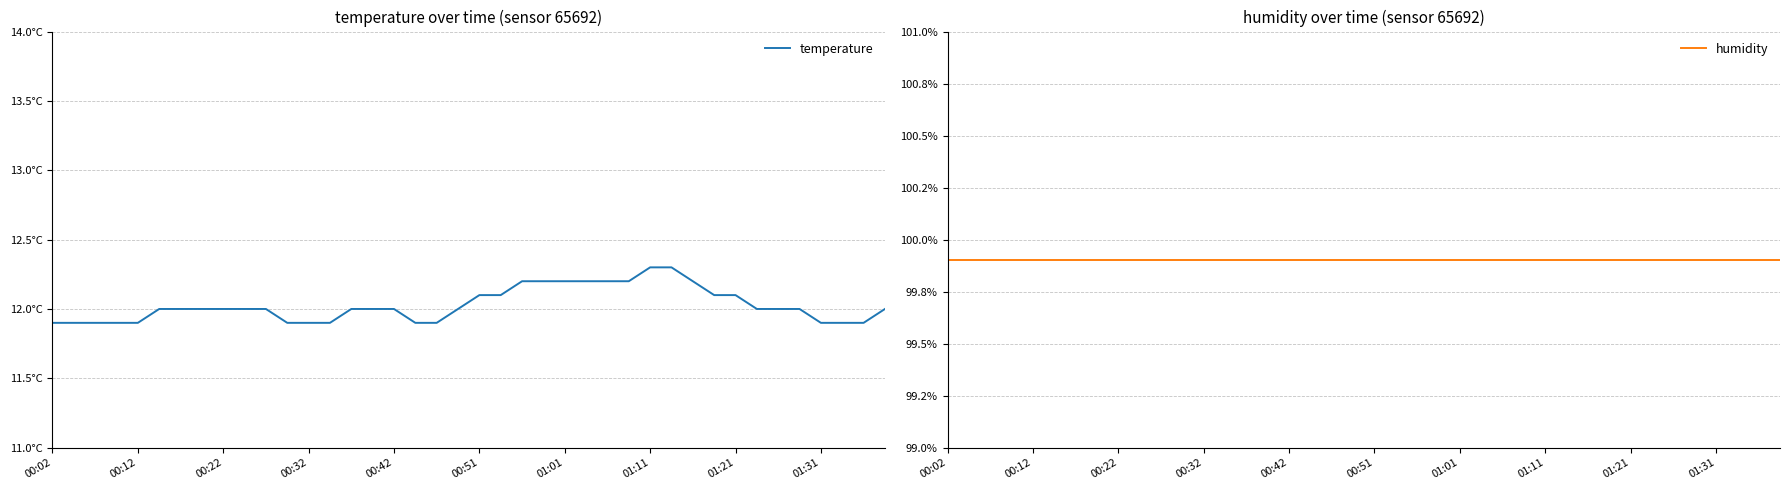

Where is temperature nearest to the value 12?

00:51